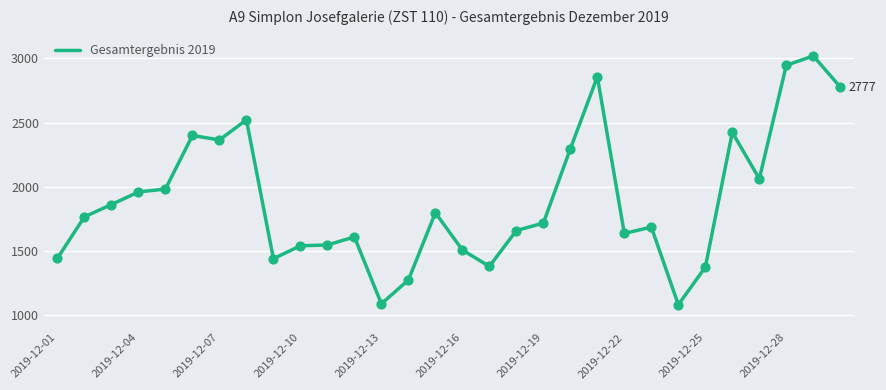

What is the minimum value shown in the chart?

1078